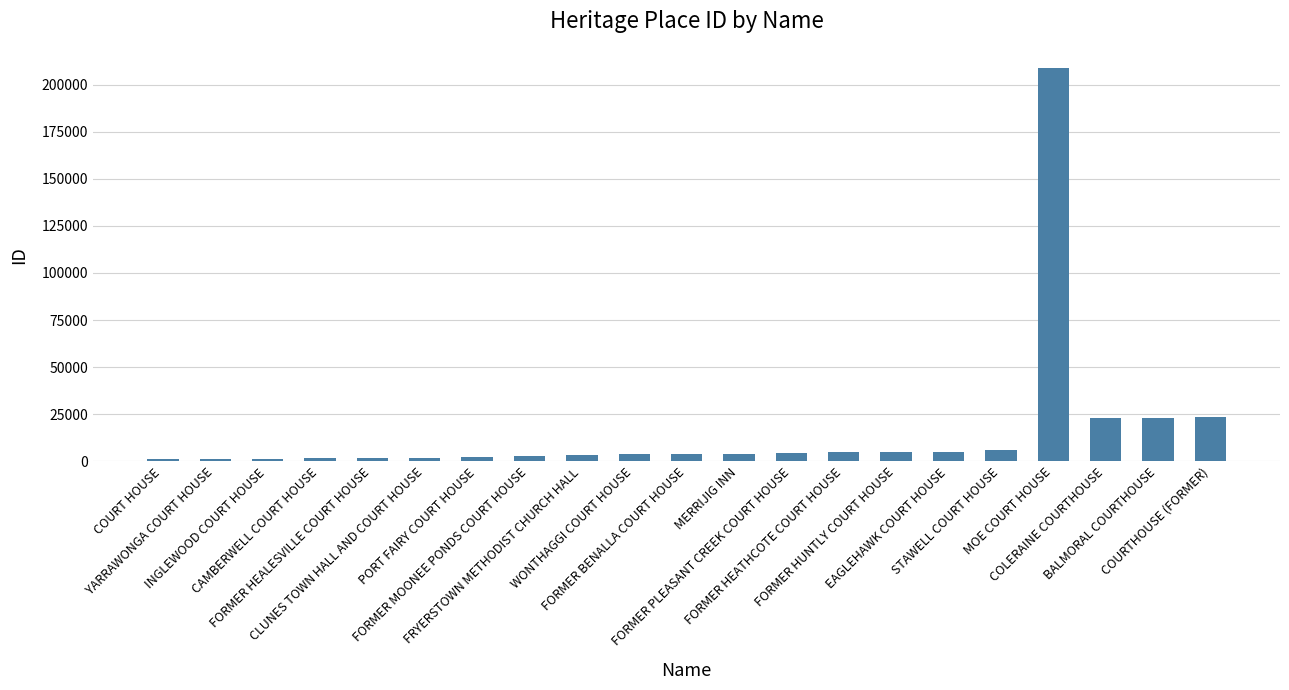

How many bars are there in total?

21